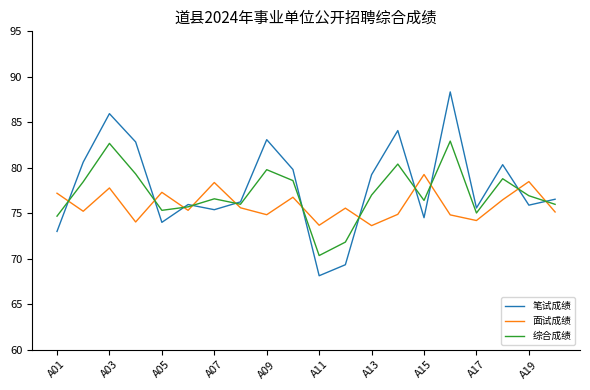

True or false: 面试成绩 and 综合成绩 intersect in this chart.

True